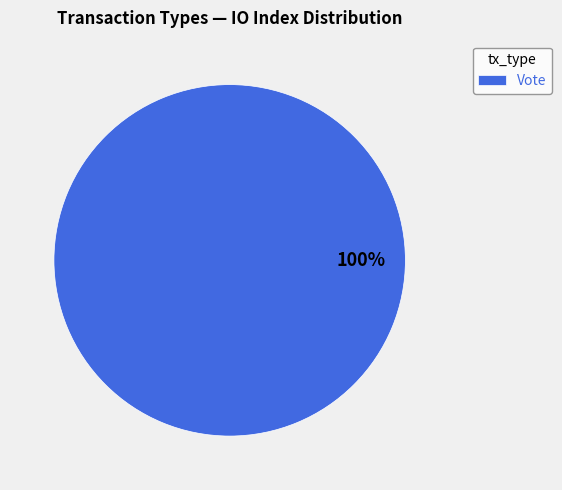

What is the majority slice?

Vote